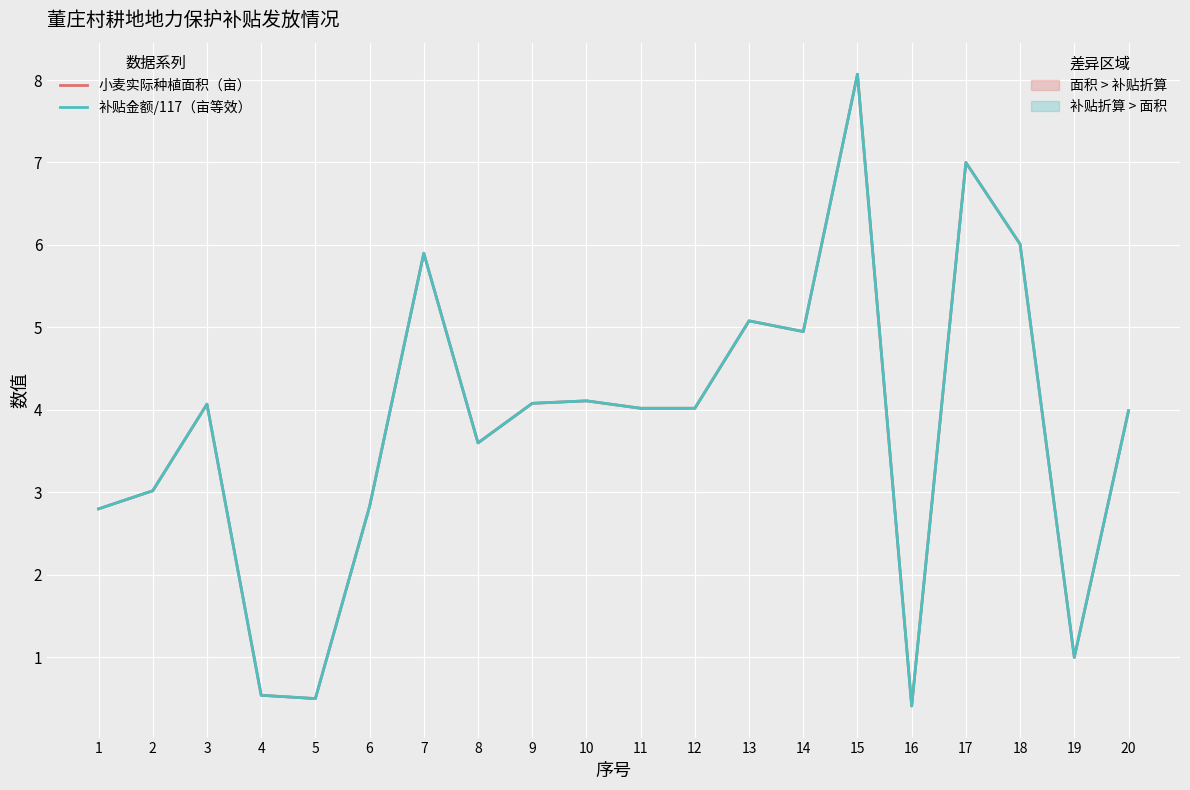

Does the chart display data point markers on the line(s)?

No